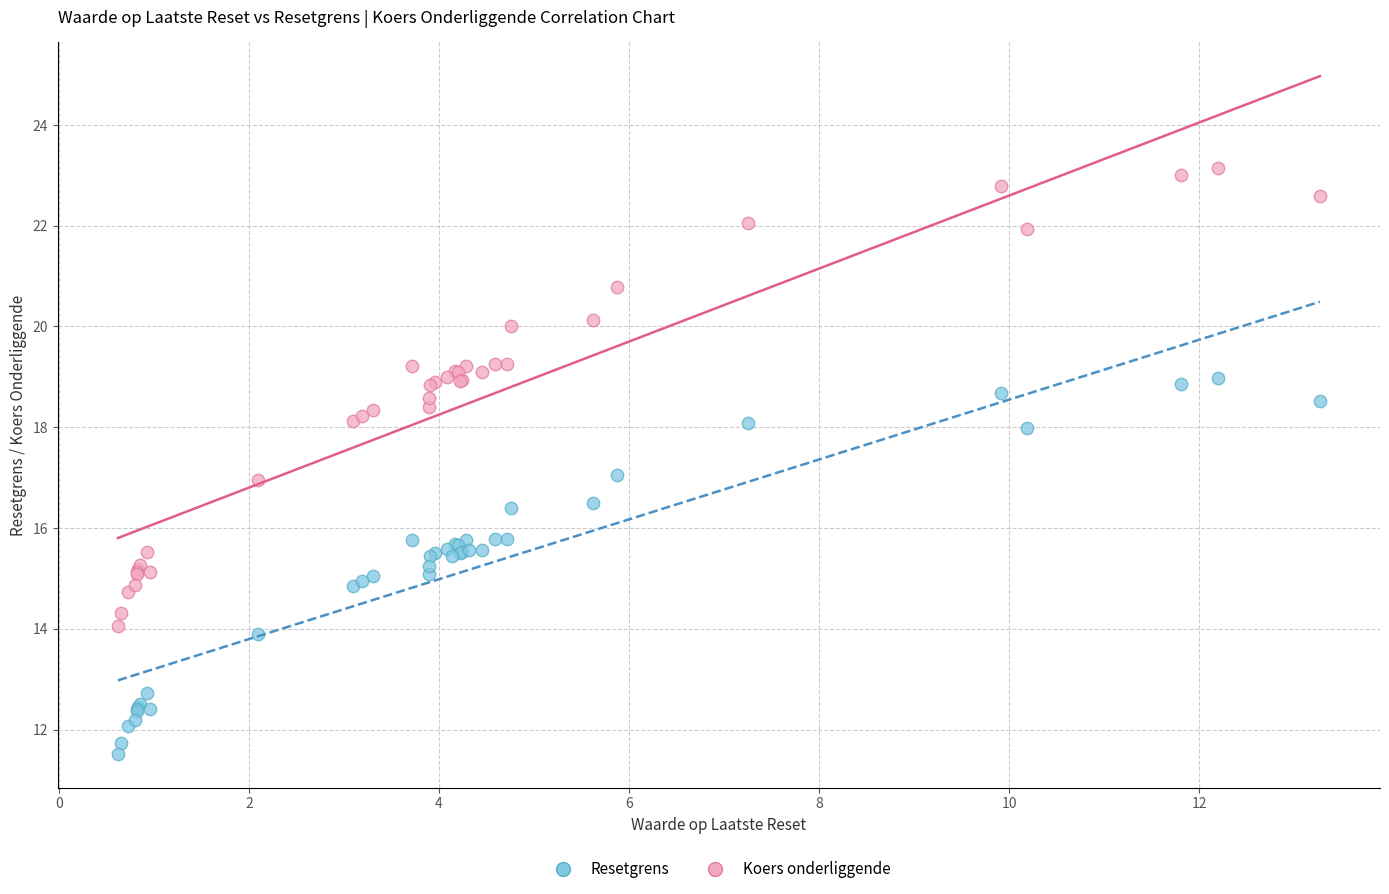

Which series contains the lowest Y value?

Resetgrens